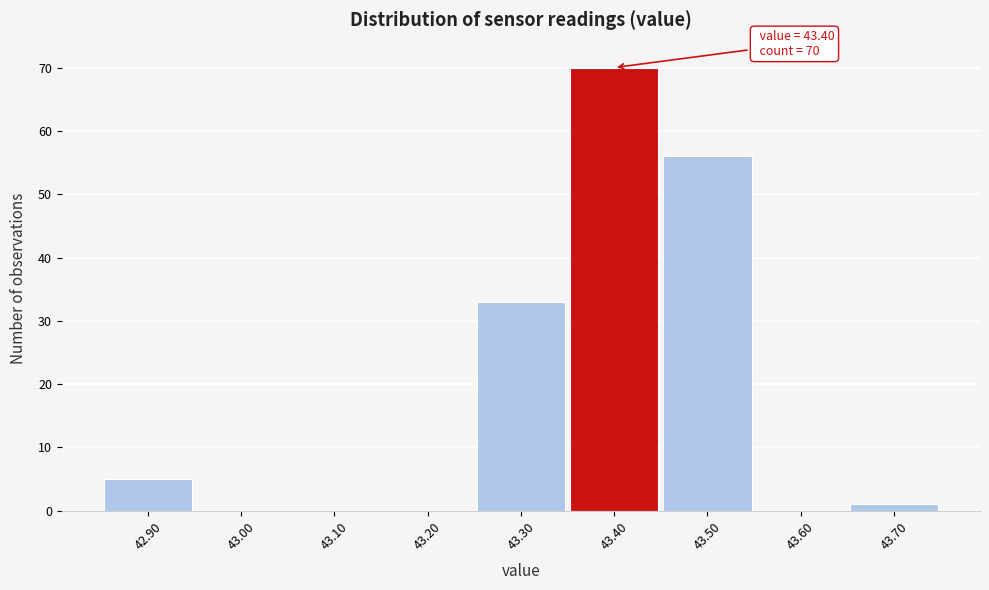

Which range on the x-axis has the tallest bar?

43.35 to 43.45